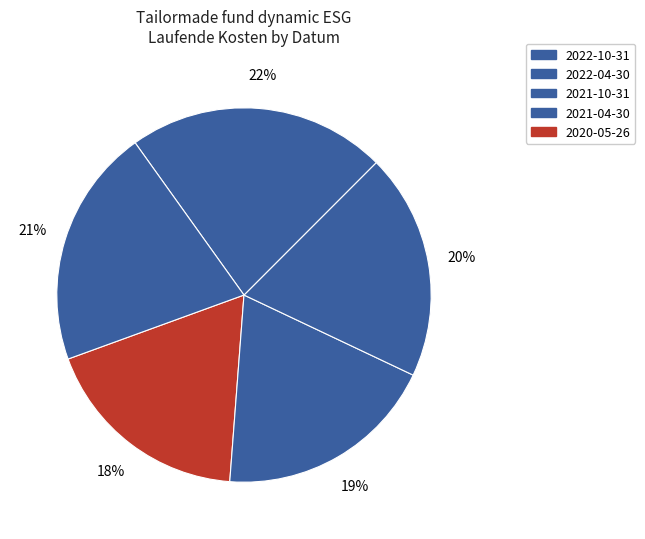

How many segments does this pie chart have?

5